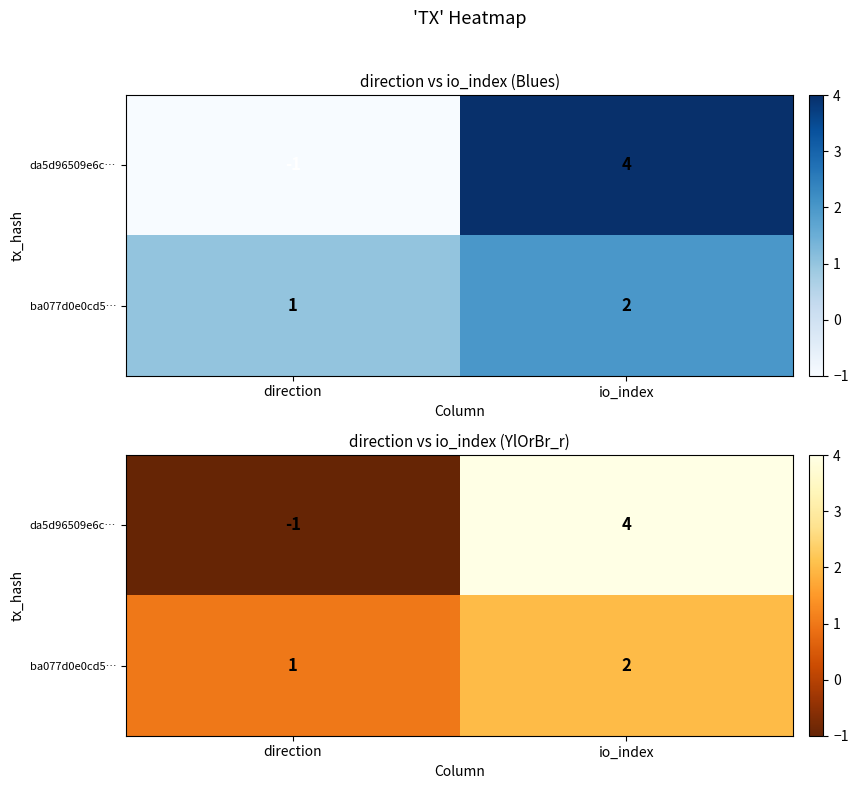

How many da5d96509e6c… values are between -1 and 4?

2